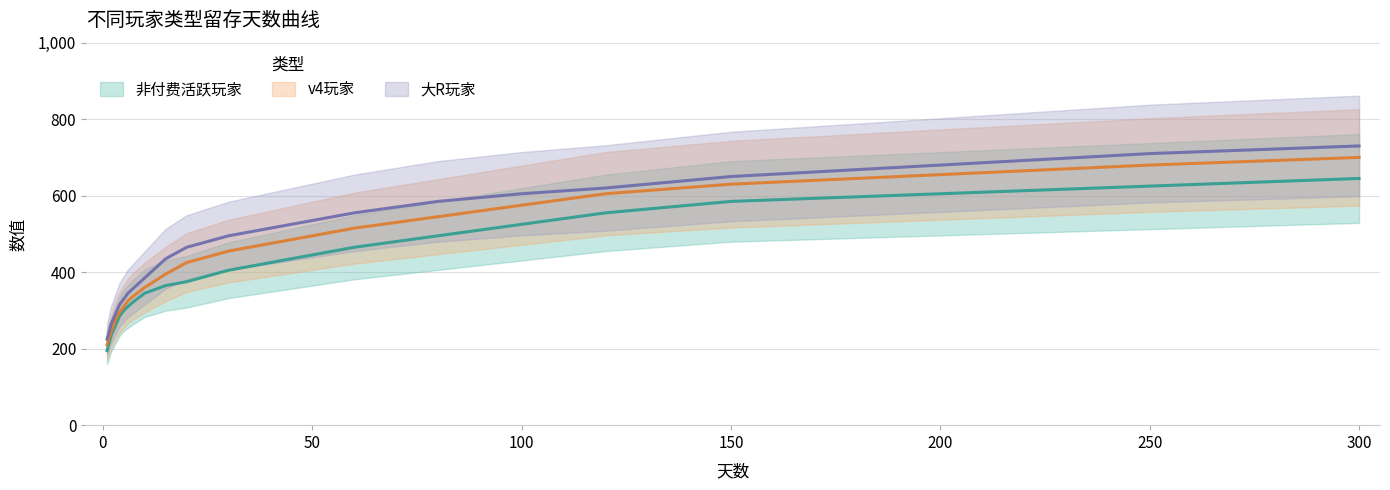

Rank the series at 1 from highest to lowest value.

大R玩家, v4玩家, 非付费活跃玩家